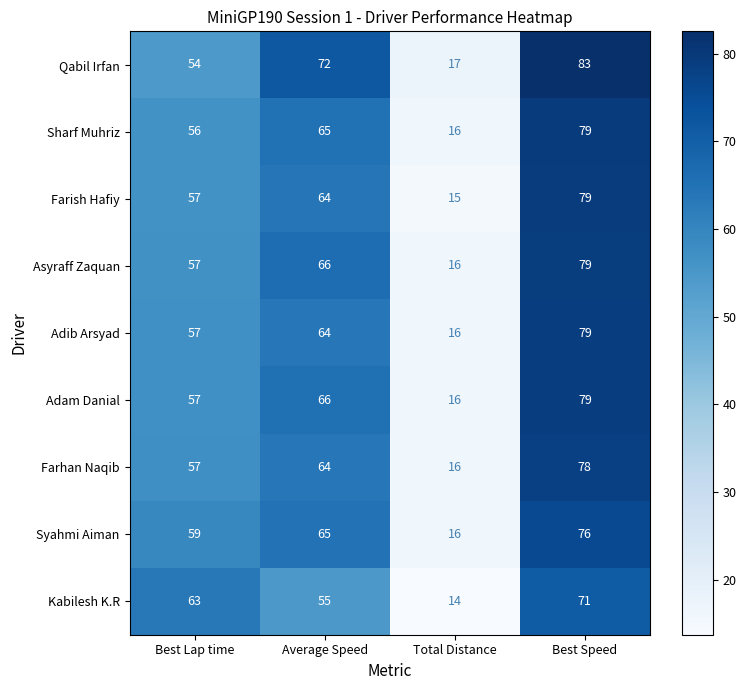

Is it true that Farhan Naqib equals 23 at Best Lap time?

False